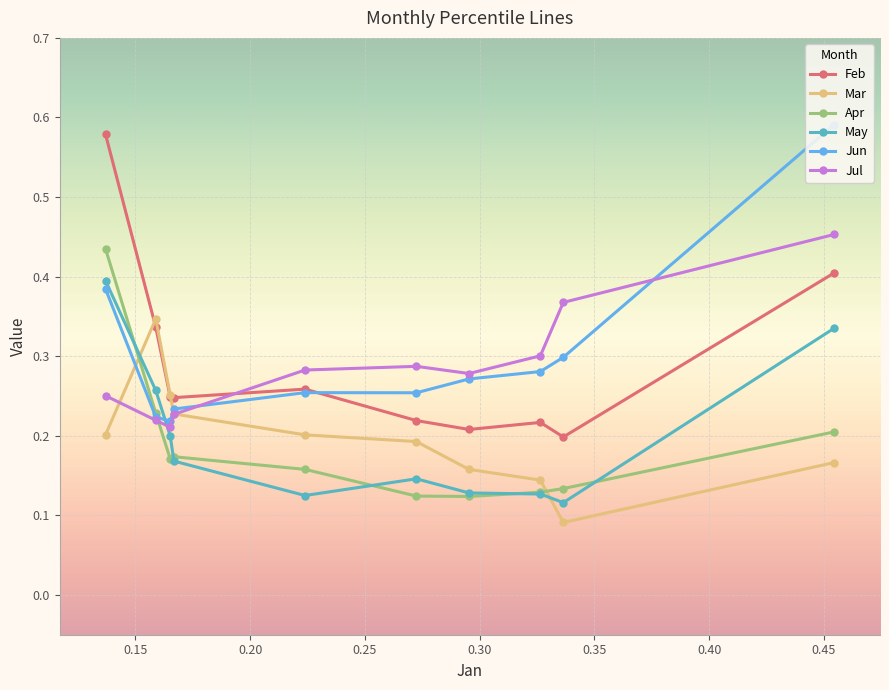

At how many categories does at least one series exceed 0?

10